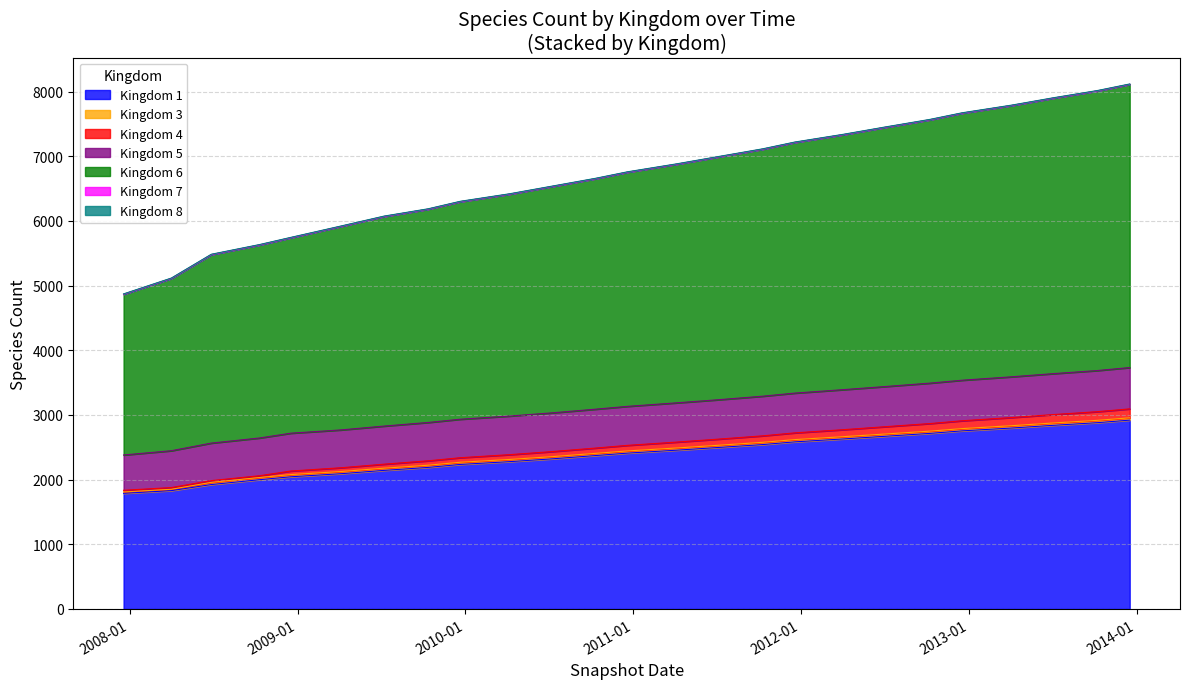

Does the chart display data point markers on the line(s)?

No